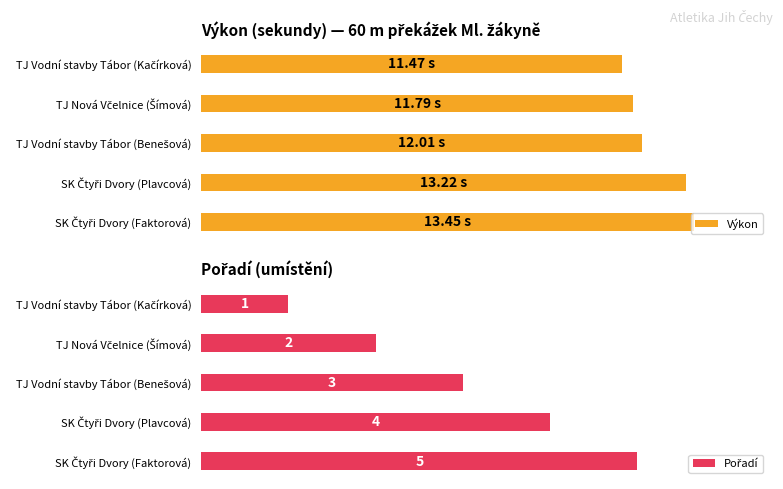

At how many categories does at least one series exceed 3?

5